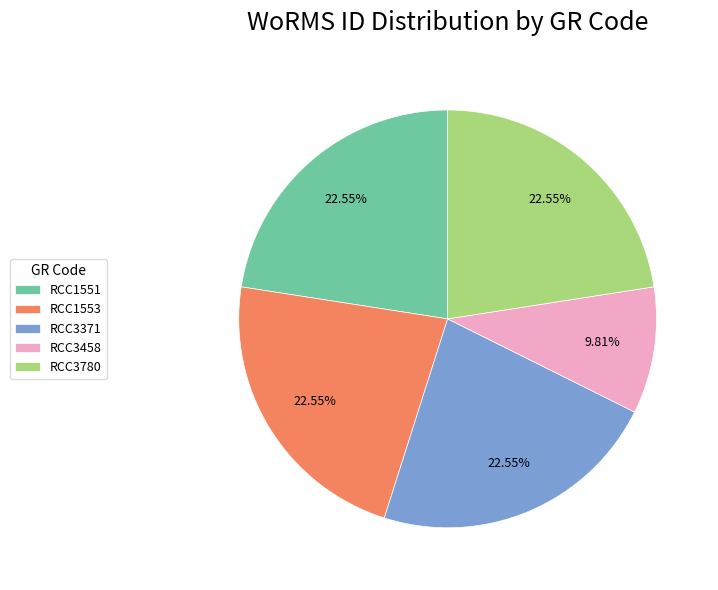

To the nearest percent, what percentage of the pie is RCC3371?

23%